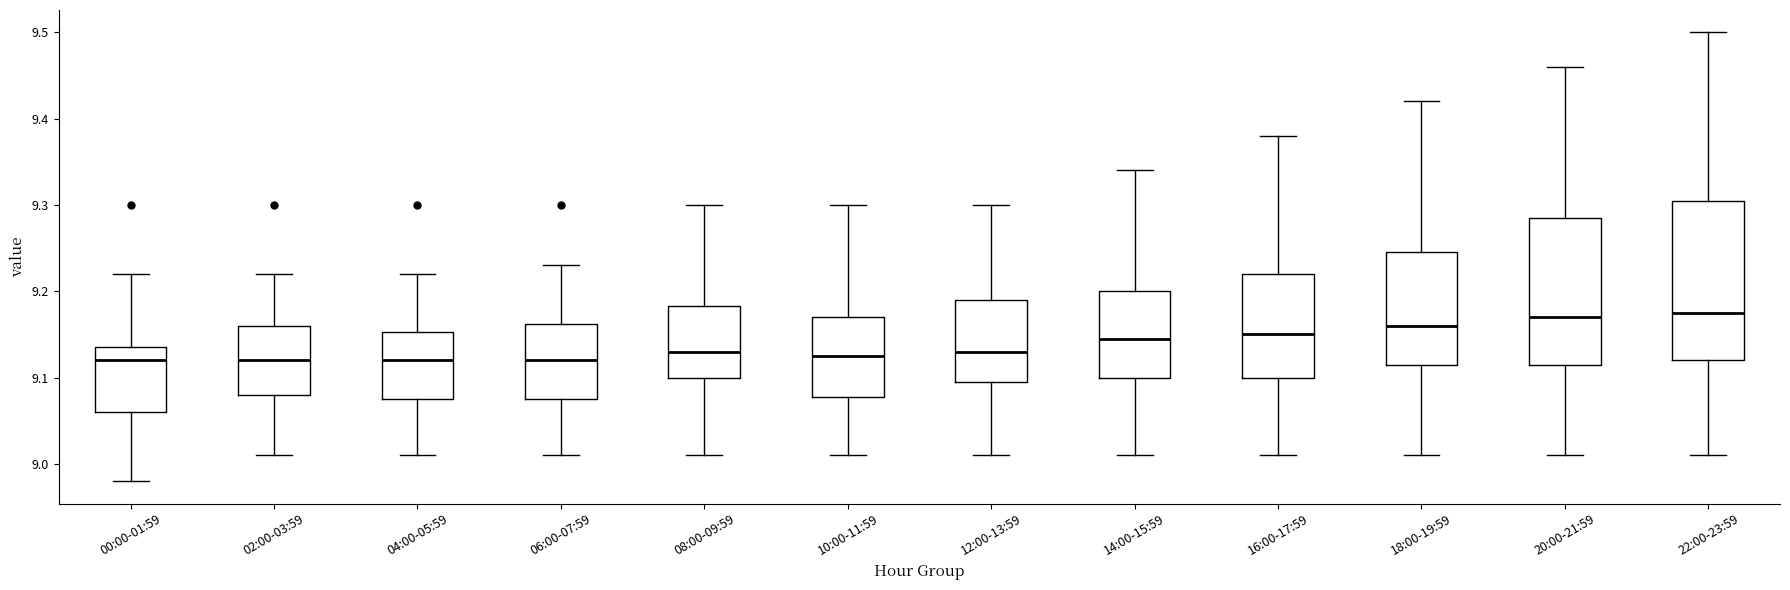

Reading left to right, read every box against the y-axis: the position of its median line, the range the box covers, and the ends of its whiskers. The values are not printed on the chart, so give them approximately, as read against the axis.

00:00-01:59: median 9.12, box 9.06 to 9.14, whiskers 8.98 to 9.22
02:00-03:59: median 9.12, box 9.08 to 9.16, whiskers 9.01 to 9.22
04:00-05:59: median 9.12, box 9.08 to 9.15, whiskers 9.01 to 9.22
06:00-07:59: median 9.12, box 9.08 to 9.16, whiskers 9.01 to 9.23
08:00-09:59: median 9.13, box 9.10 to 9.18, whiskers 9.01 to 9.30
10:00-11:59: median 9.13, box 9.08 to 9.17, whiskers 9.01 to 9.30
12:00-13:59: median 9.13, box 9.10 to 9.19, whiskers 9.01 to 9.30
14:00-15:59: median 9.15, box 9.10 to 9.20, whiskers 9.01 to 9.34
16:00-17:59: median 9.15, box 9.10 to 9.22, whiskers 9.01 to 9.38
18:00-19:59: median 9.16, box 9.12 to 9.25, whiskers 9.01 to 9.42
20:00-21:59: median 9.17, box 9.12 to 9.29, whiskers 9.01 to 9.46
22:00-23:59: median 9.18, box 9.12 to 9.31, whiskers 9.01 to 9.50